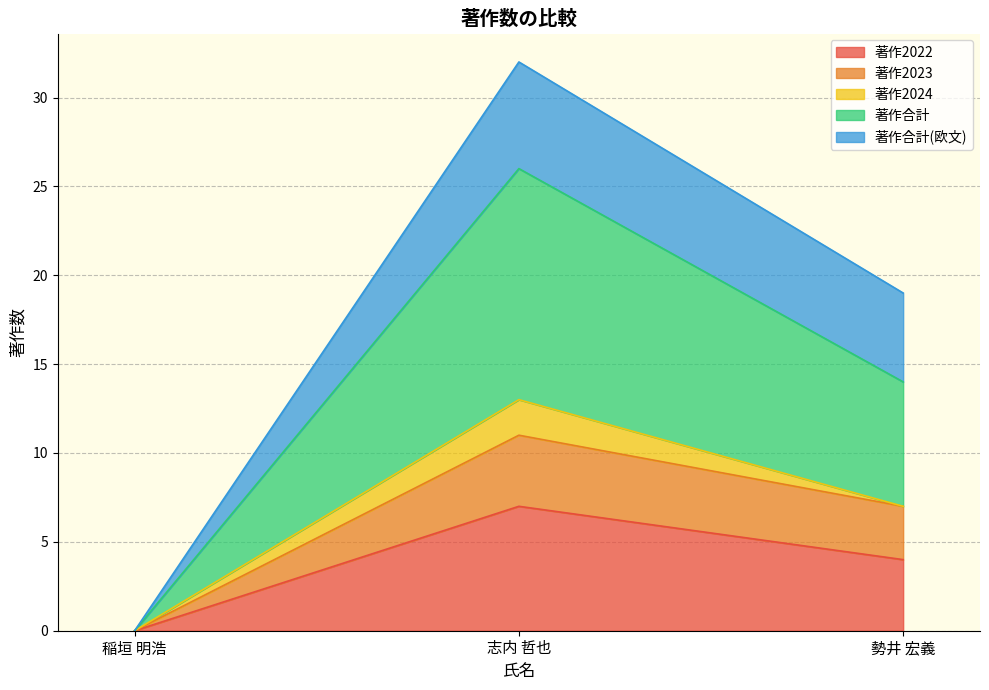

At how many categories does at least one series exceed 2?

2